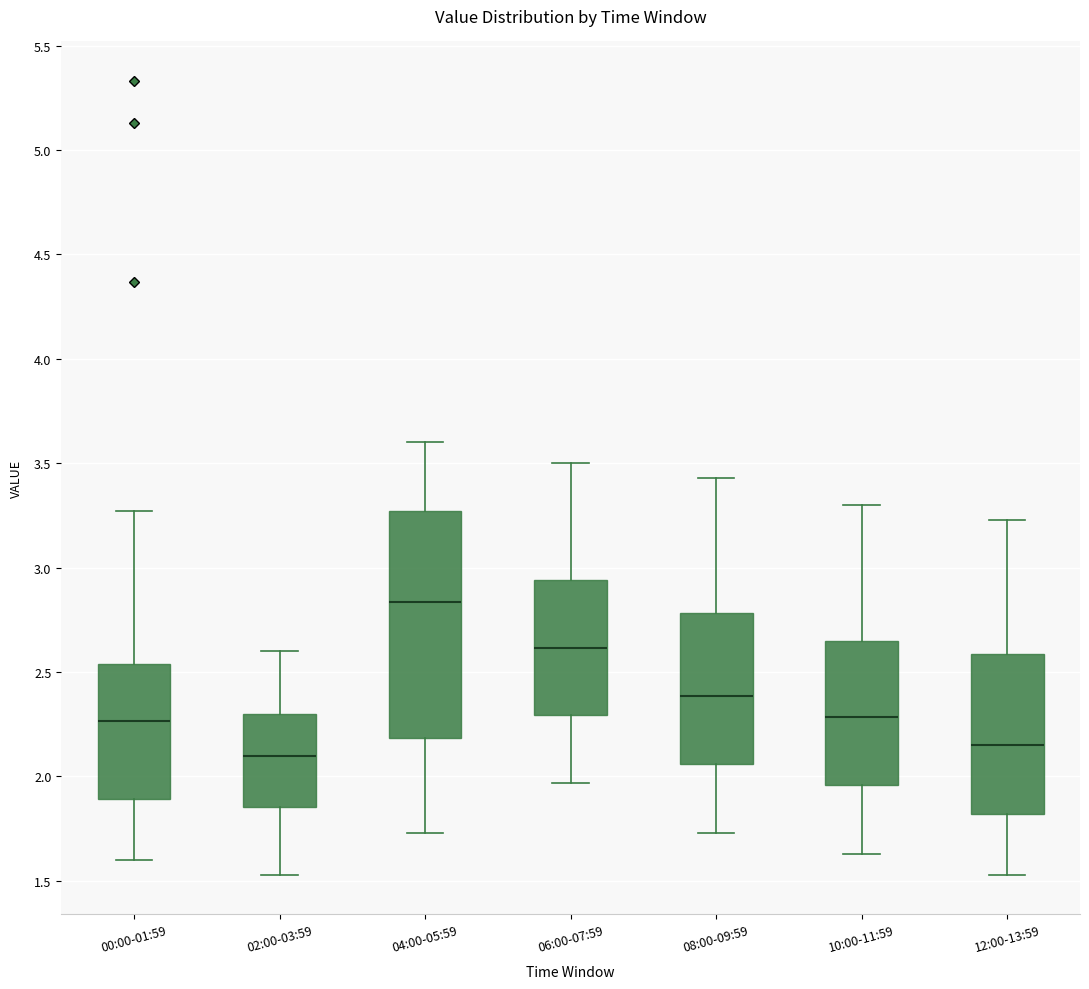

Reading left to right, read every box against the y-axis: the position of its median line, the range the box covers, and the ends of its whiskers. The values are not printed on the chart, so give them approximately, as read against the axis.

00:00-01:59: median 2.25, box 1.90 to 2.55, whiskers 1.60 to 3.25
02:00-03:59: median 2.10, box 1.85 to 2.30, whiskers 1.55 to 2.60
04:00-05:59: median 2.85, box 2.20 to 3.25, whiskers 1.75 to 3.60
06:00-07:59: median 2.60, box 2.30 to 2.95, whiskers 1.95 to 3.50
08:00-09:59: median 2.40, box 2.05 to 2.80, whiskers 1.75 to 3.45
10:00-11:59: median 2.30, box 1.95 to 2.65, whiskers 1.65 to 3.30
12:00-13:59: median 2.15, box 1.80 to 2.60, whiskers 1.55 to 3.25